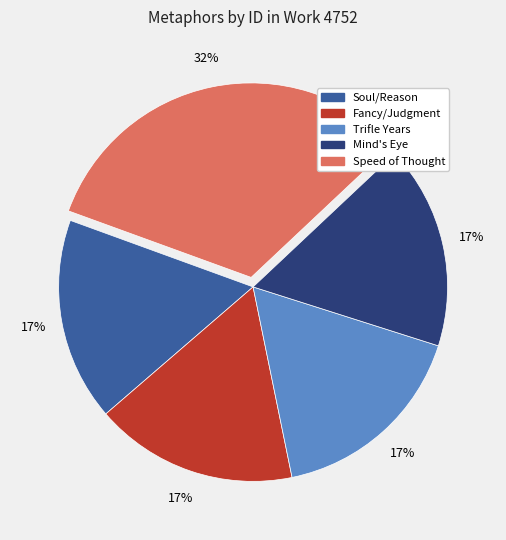

How many slices are in this pie chart?

5